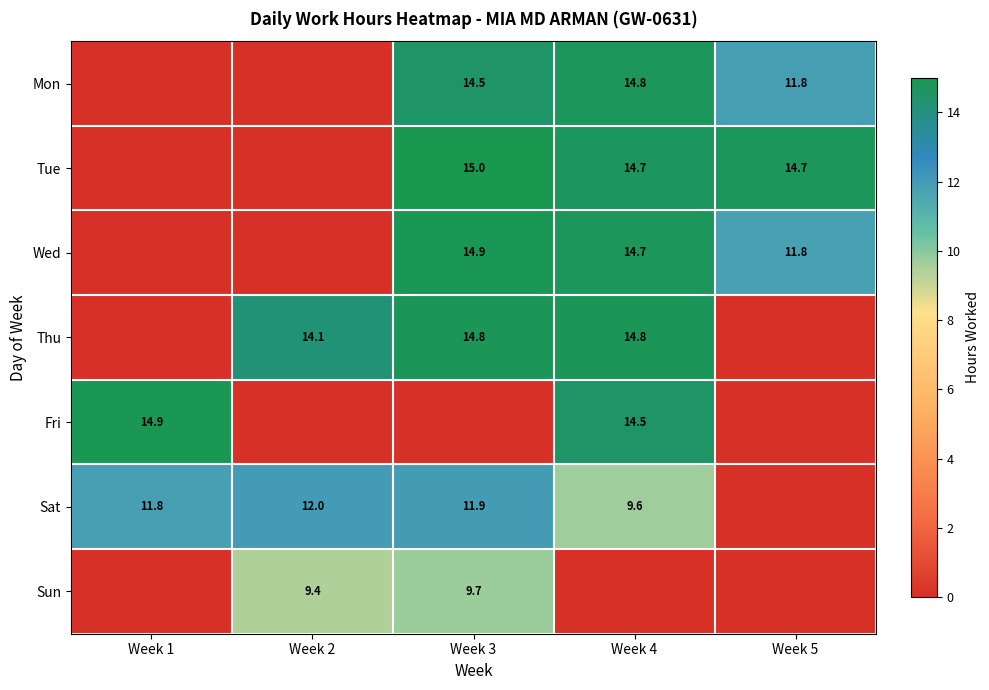

Which label corresponds to the smallest value in the chart?

Week 1